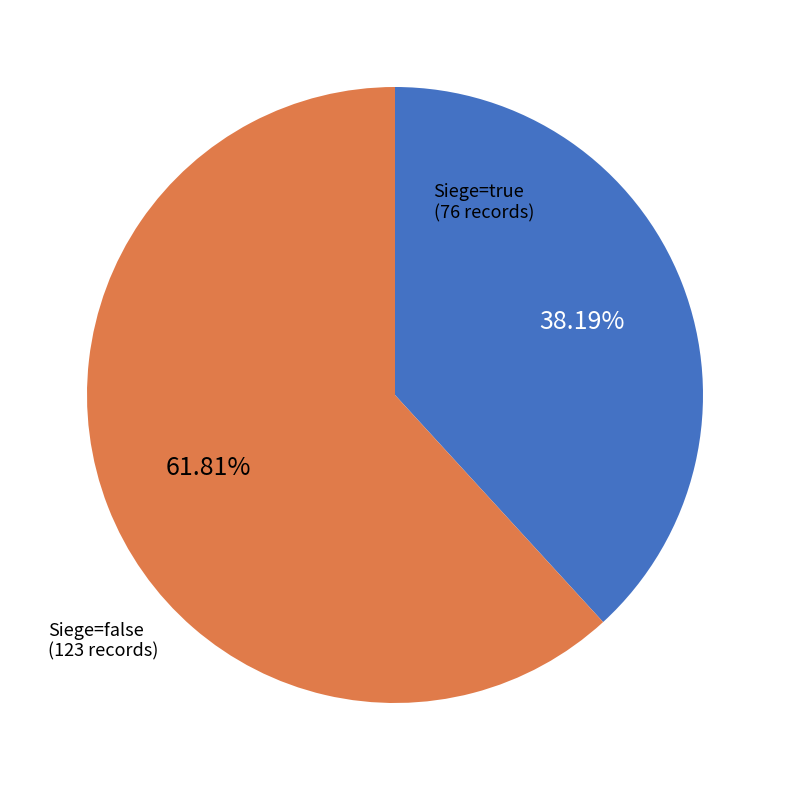

Does any single category account for the majority?

Yes